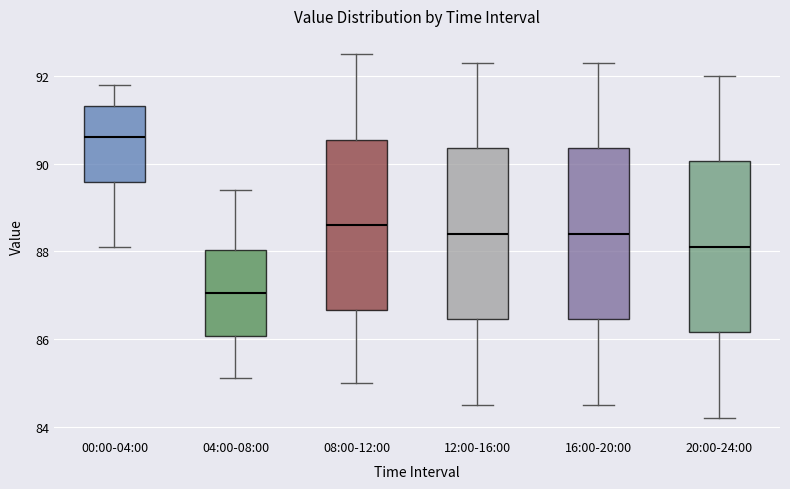

Reading left to right, read every box against the y-axis: the position of its median line, the range the box covers, and the ends of its whiskers. The values are not printed on the chart, so give them approximately, as read against the axis.

00:00-04:00: median 90.6, box 89.6 to 91.4, whiskers 88.2 to 91.8
04:00-08:00: median 87.0, box 86.0 to 88.0, whiskers 85.2 to 89.4
08:00-12:00: median 88.6, box 86.6 to 90.6, whiskers 85.0 to 92.6
12:00-16:00: median 88.4, box 86.4 to 90.4, whiskers 84.6 to 92.4
16:00-20:00: median 88.4, box 86.4 to 90.4, whiskers 84.6 to 92.4
20:00-24:00: median 88.2, box 86.2 to 90.0, whiskers 84.2 to 92.0